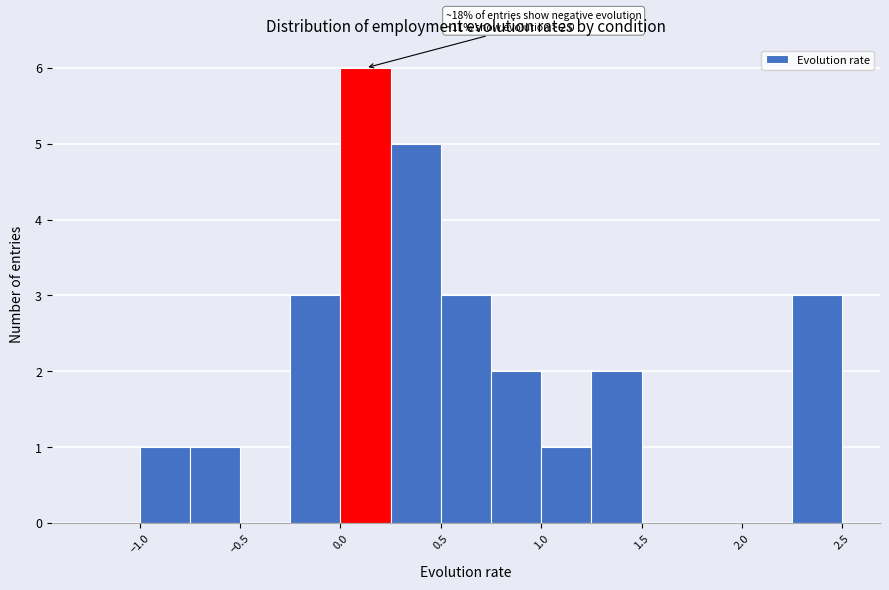

Which range on the x-axis has the tallest bar?

0.00 to 0.25